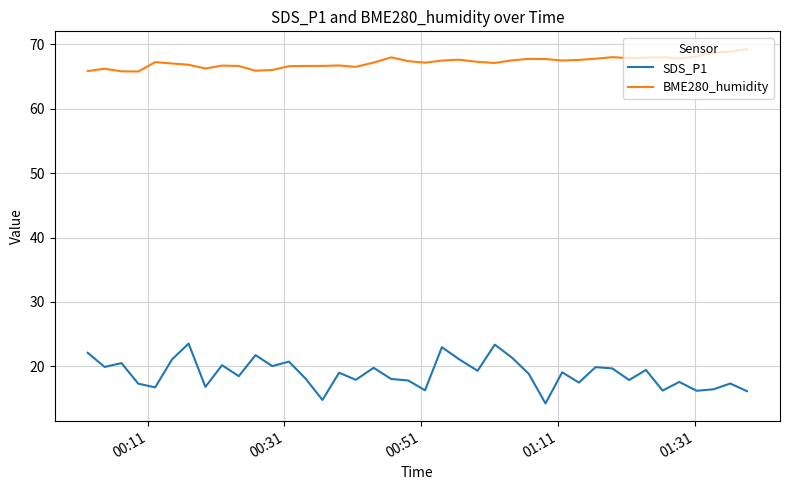

What is the maximum value shown in the chart?

69.3